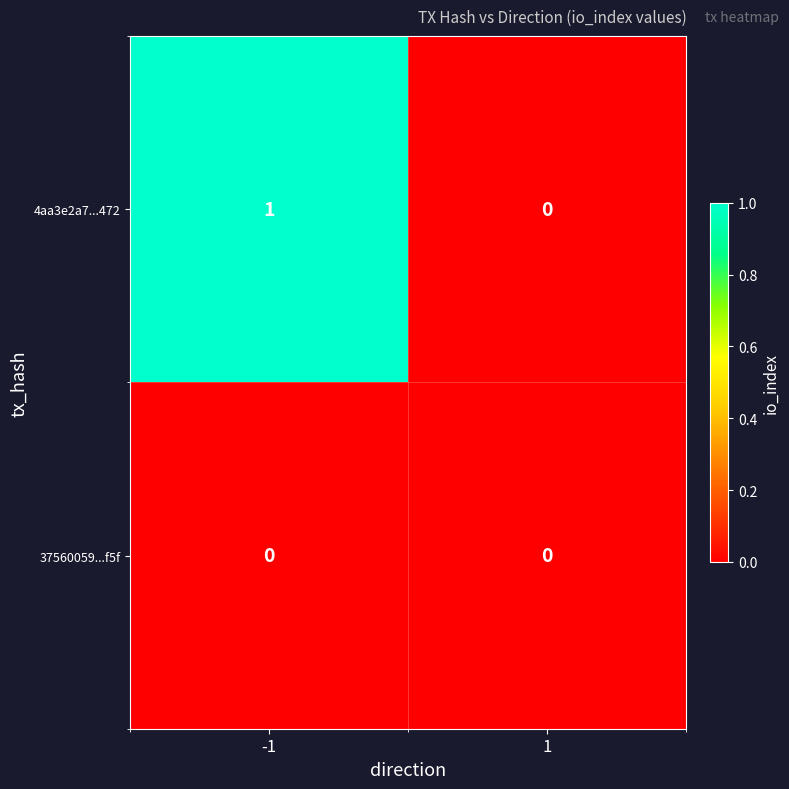

Which series changed the most between -1 and 1?

4aa3e2a7...472